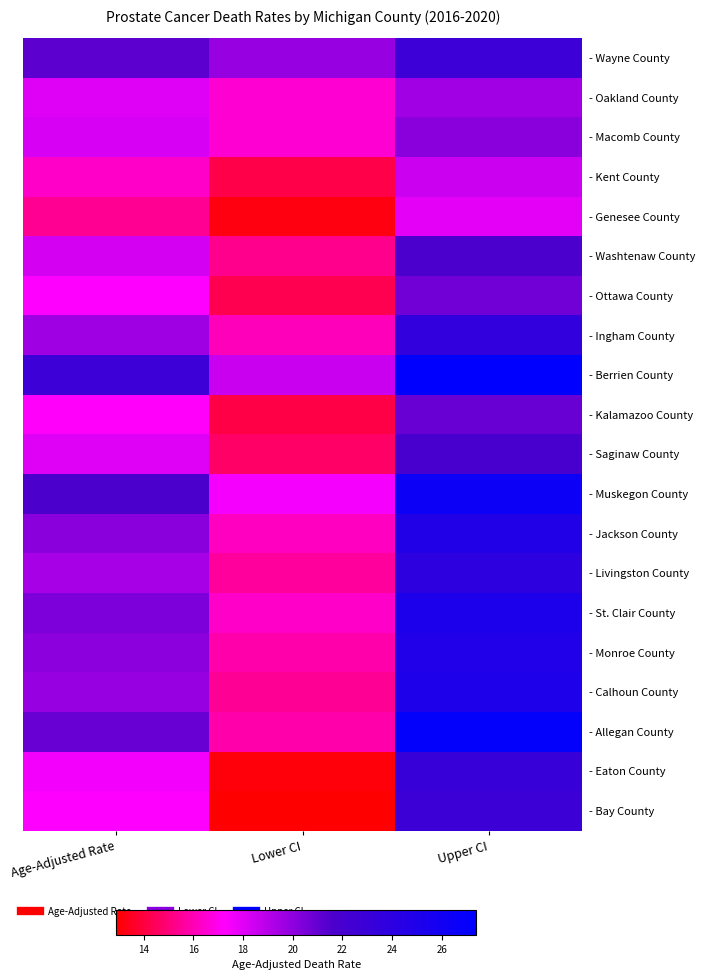

What is the spread (max minus min) of values at Lower CI?

6.9